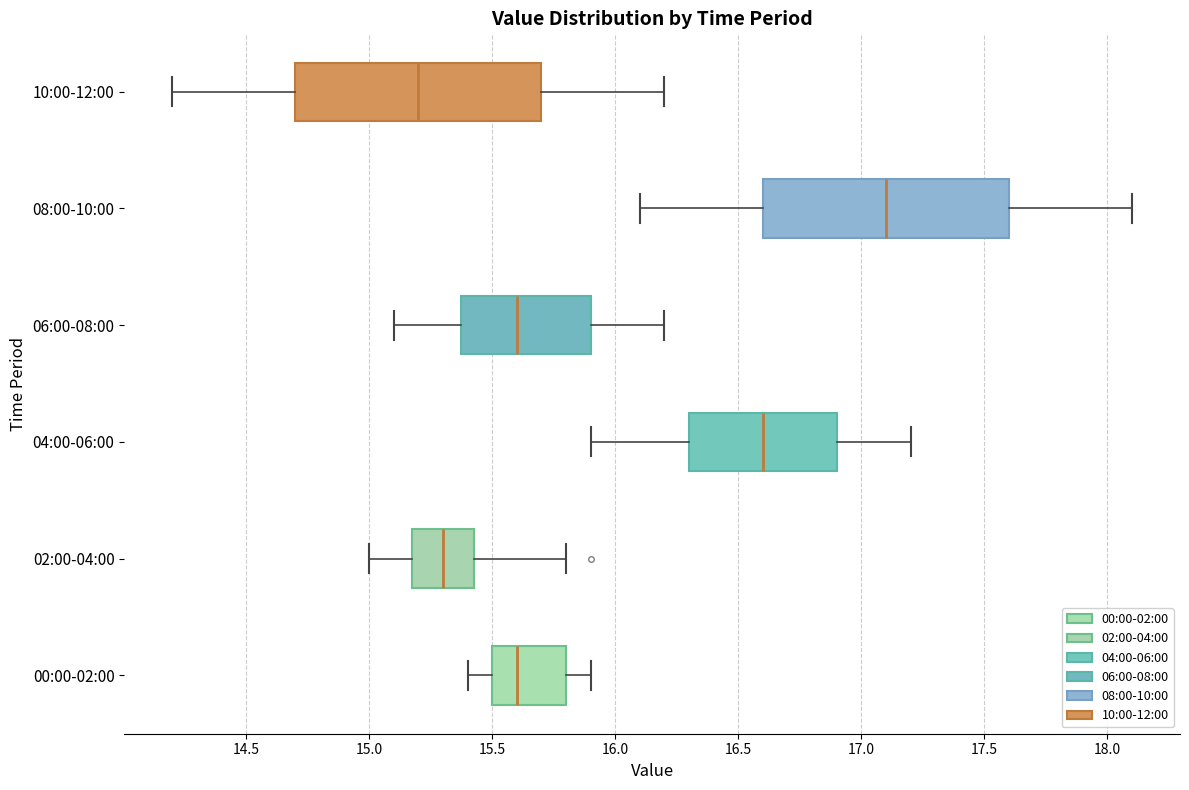

Reading bottom to top, transcribe this box plot: for each box, give where its median line is, the range the box spans, and where its two whiskers end, as read against the x-axis. The values are not printed on the chart, so give them approximately, as read against the axis.

00:00-02:00: median 15.60, box 15.50 to 15.80, whiskers 15.40 to 15.90
02:00-04:00: median 15.30, box 15.20 to 15.45, whiskers 15.00 to 15.80
04:00-06:00: median 16.60, box 16.30 to 16.90, whiskers 15.90 to 17.20
06:00-08:00: median 15.60, box 15.40 to 15.90, whiskers 15.10 to 16.20
08:00-10:00: median 17.10, box 16.60 to 17.60, whiskers 16.10 to 18.10
10:00-12:00: median 15.20, box 14.70 to 15.70, whiskers 14.20 to 16.20